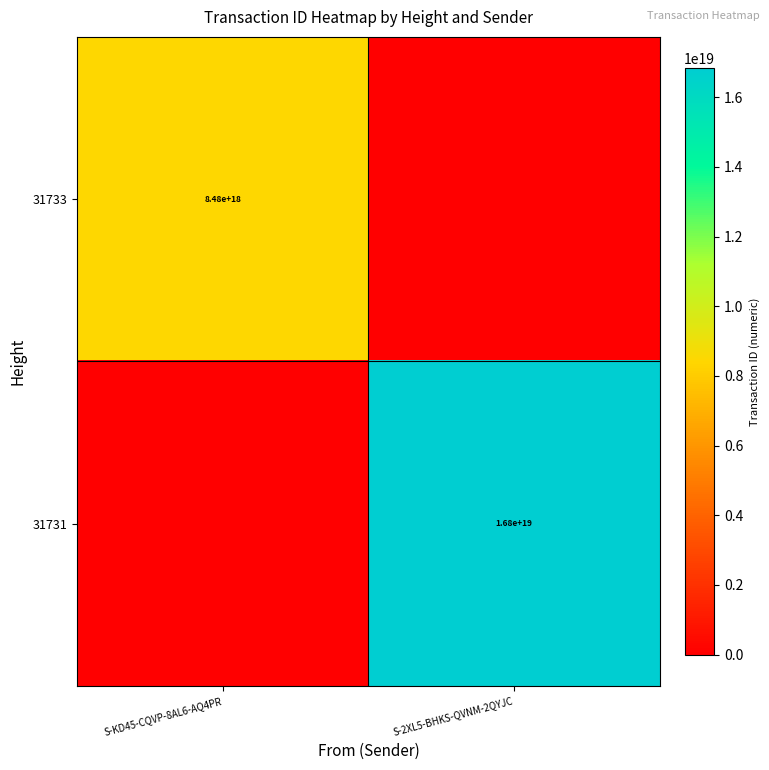

The 31731 series shows 30170056101492912128 at S-2XL5-BHKS-QVNM-2QYJC. True or false?

False